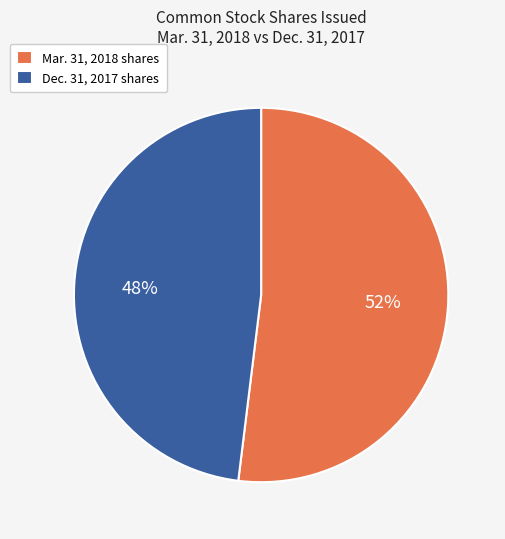

What is the smallest slice in the pie chart?

Dec. 31, 2017 shares